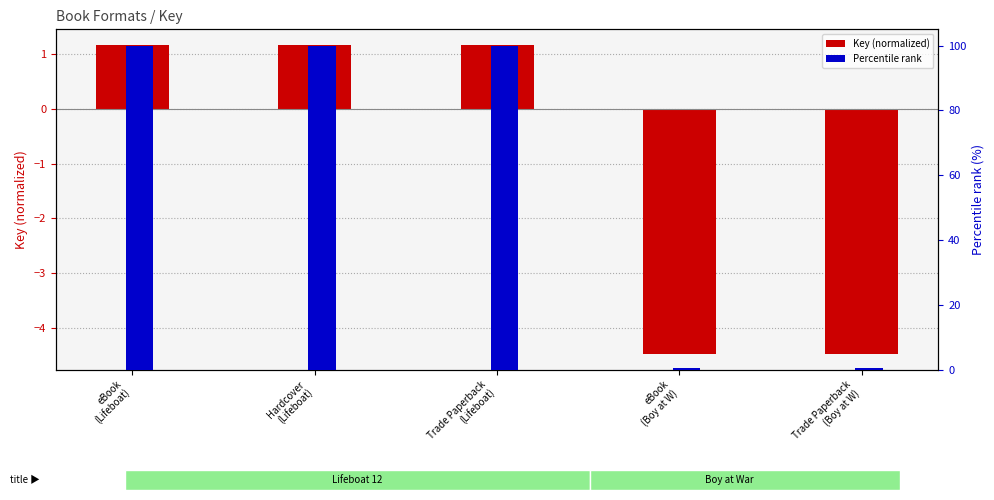

At how many categories does at least one series exceed 77?

3